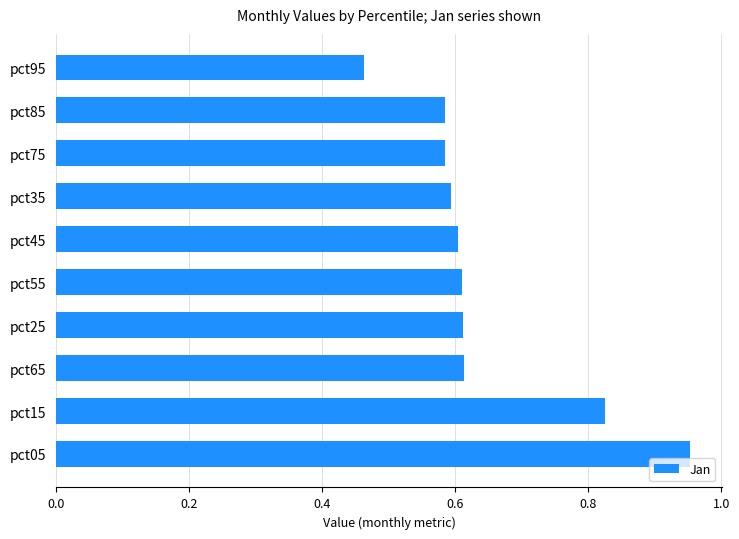

Where is the data nearest to the value 0?

pct95